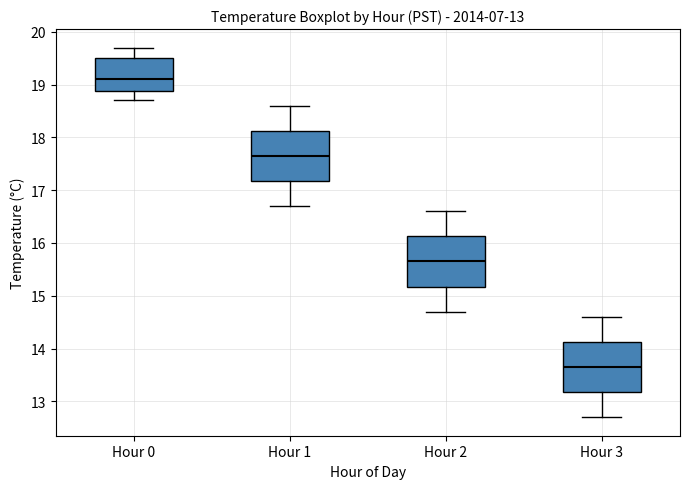

Which box has the highest median line?

Hour 0